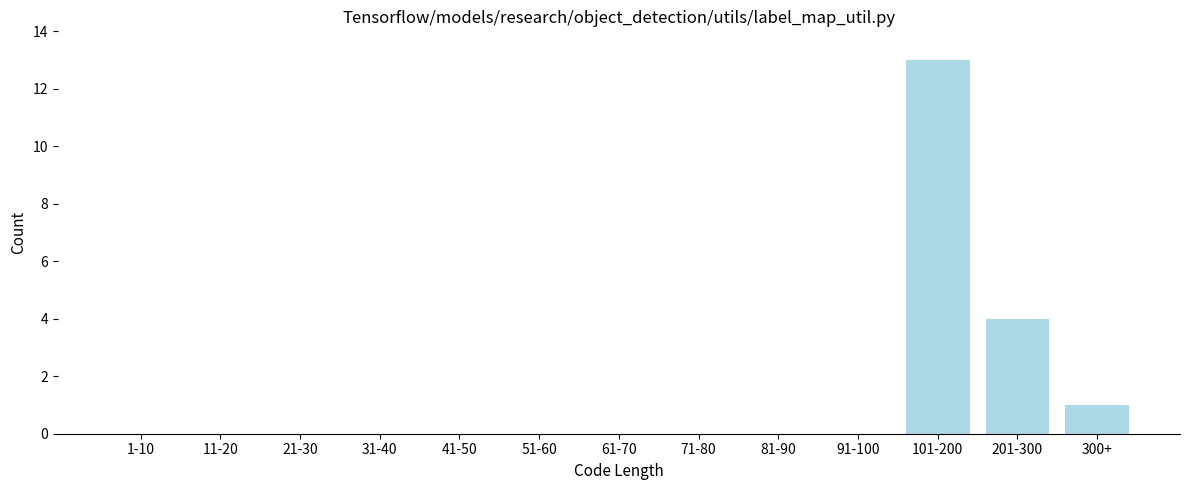

Reading left to right, list all the values displayed in this chart.

1-10=0	11-20=0	21-30=0	31-40=0	41-50=0	51-60=0	61-70=0	71-80=0	81-90=0	91-100=0	101-200=13	201-300=4	300+=1